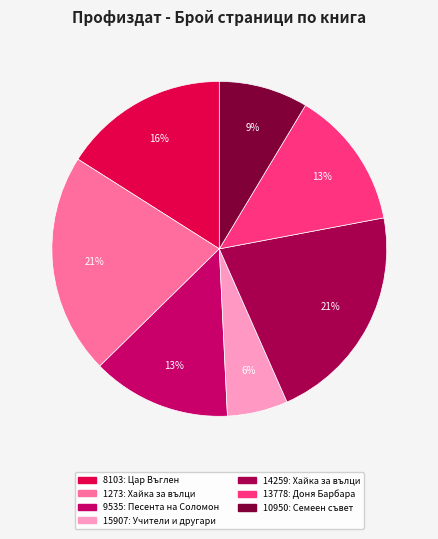

Do 8103 and 10950 together represent more than half of the pie?

No